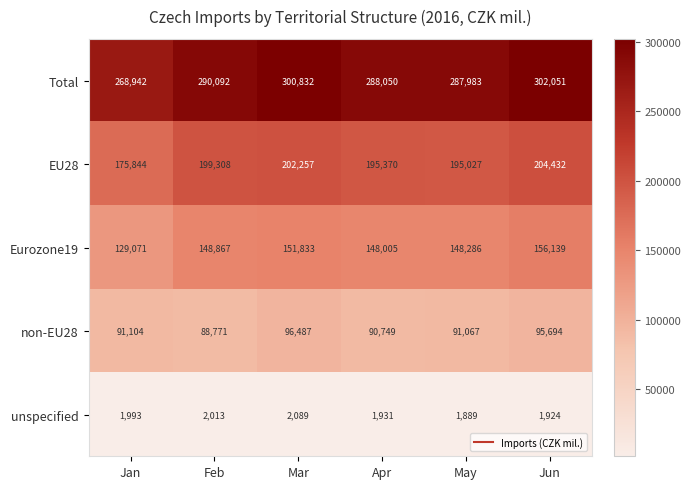

Rank the categories by EU28 value from lowest to highest.

Jan, May, Apr, Feb, Mar, Jun